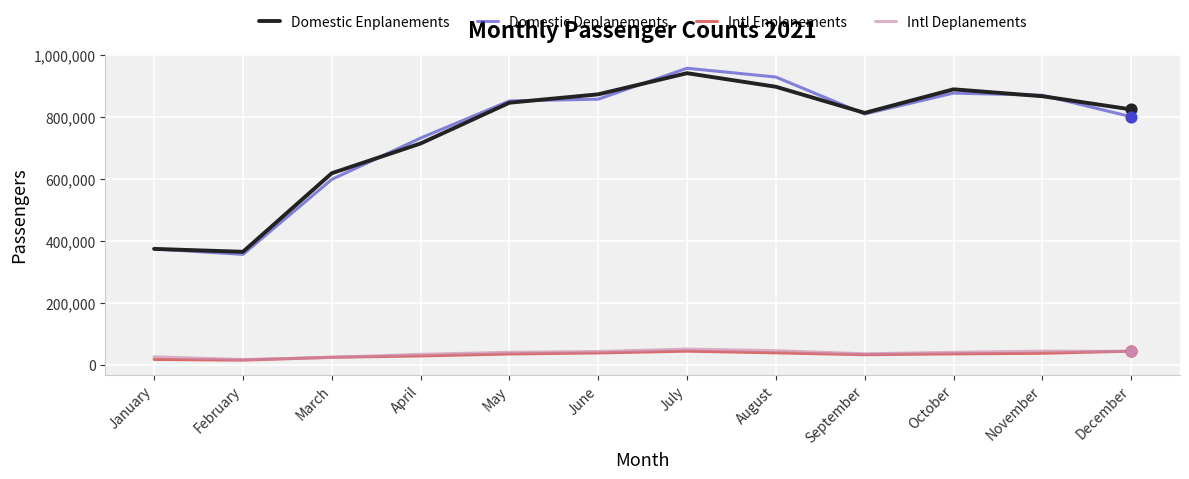

Is the value of Domestic Deplanements at May greater than the value of Domestic Enplanements at June?

No